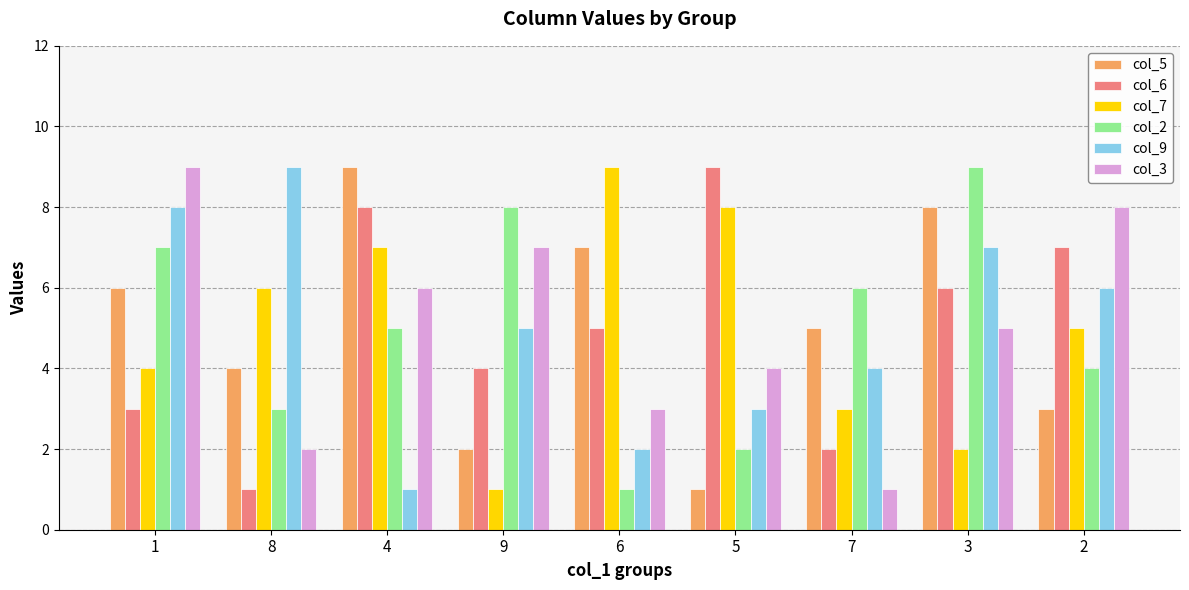

Does the chart contain any negative values?

No